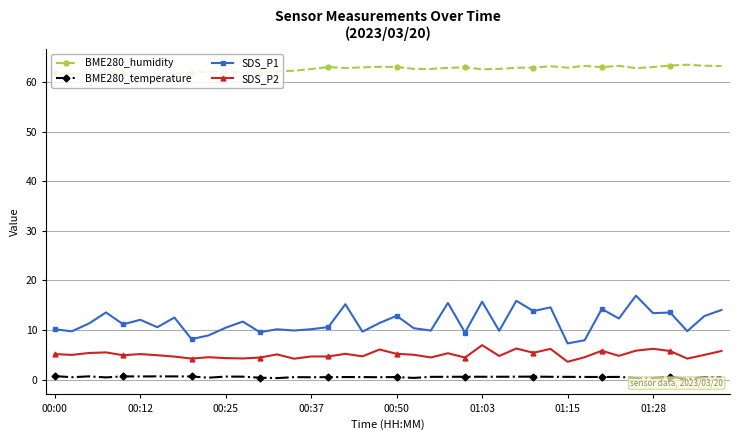

How many series are shown in this chart?

4